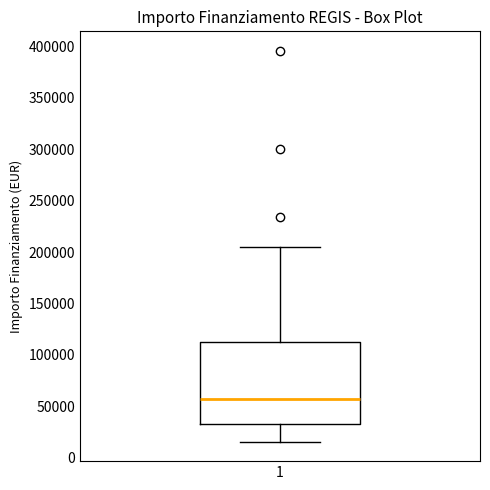

Read this box plot against the y-axis: the position of the median line, the range covered by the box, and the ends of both whiskers. The values are not printed on the chart, so give them approximately, as read against the axis.

median 55000, box 35000 to 115000, whiskers 15000 to 205000